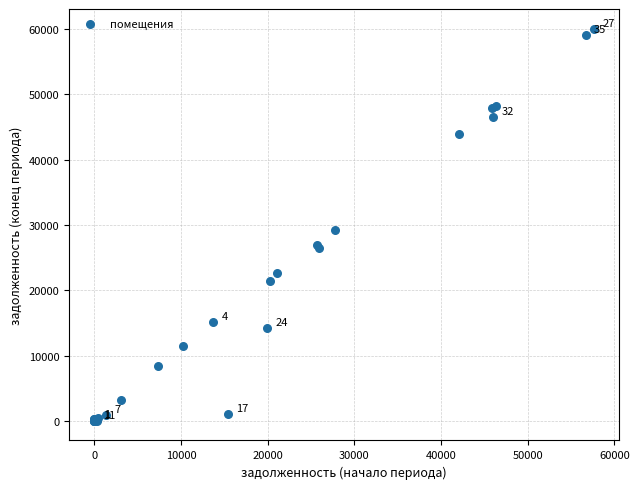

What Y value in the scatter plot is closest to 30026?

29213.1